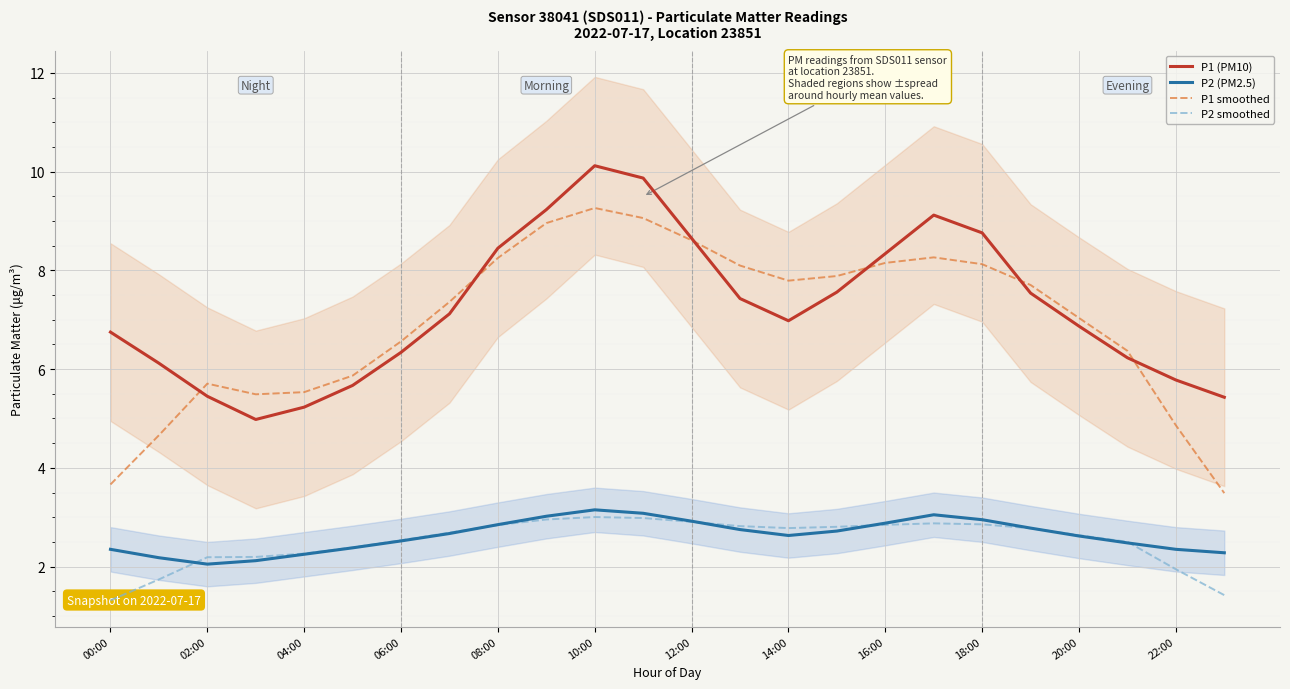

True or false: P2 (PM2.5) and P1 smoothed cross at least once.

False